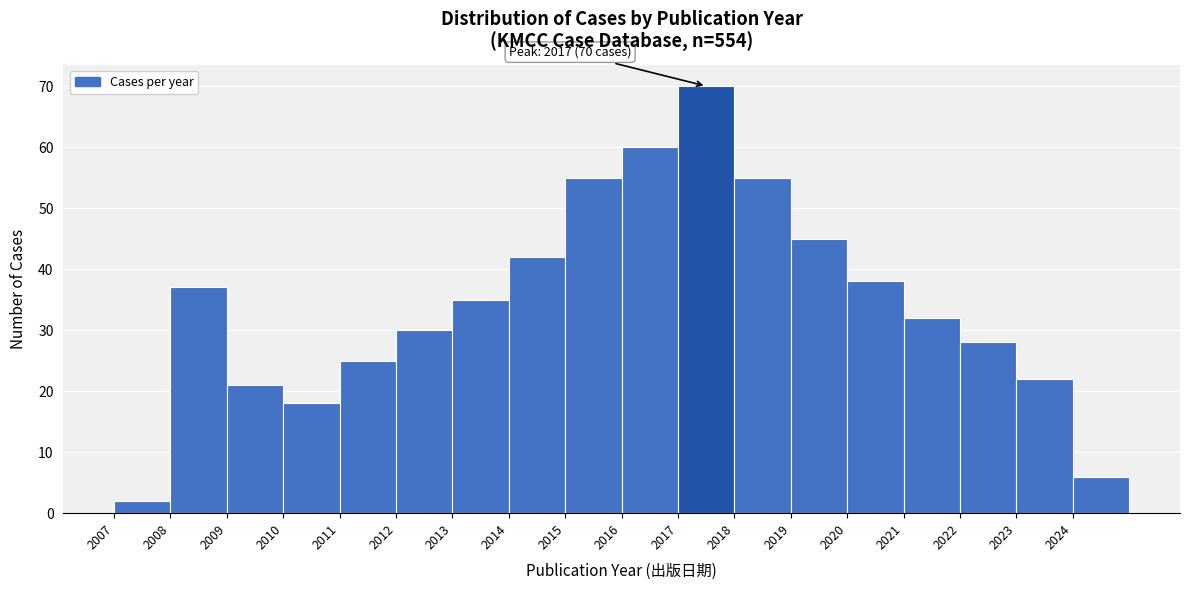

Over which range of the x-axis is the bar tallest?

2017 to 2018